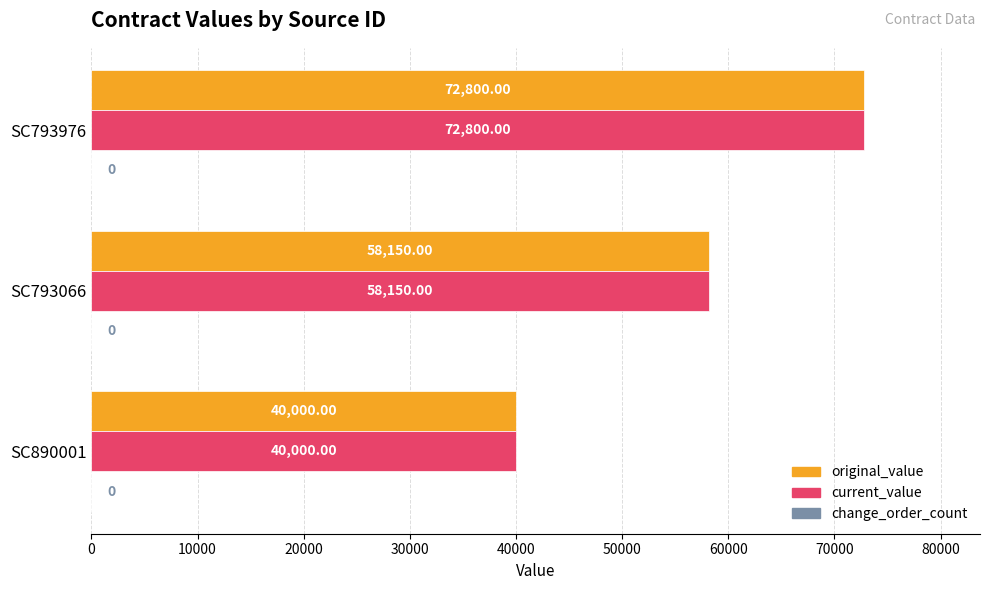

Rank the categories by current_value value from highest to lowest.

SC793976, SC793066, SC890001